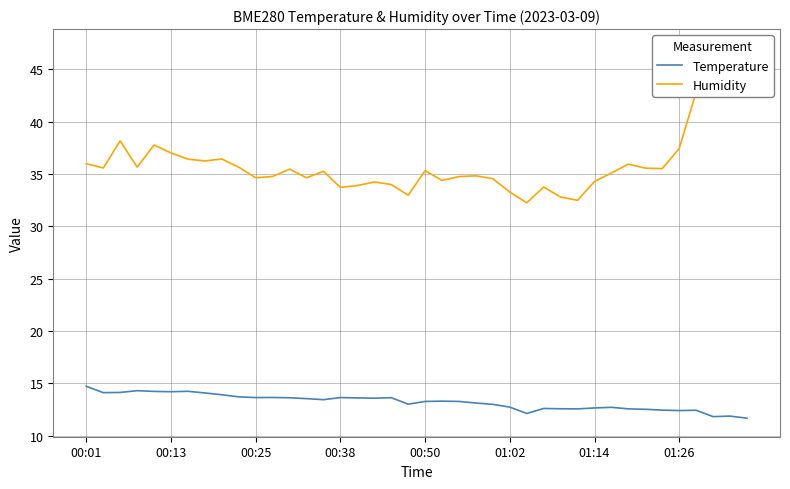

Is it true that Temperature equals 21.2 at 00:25?

False